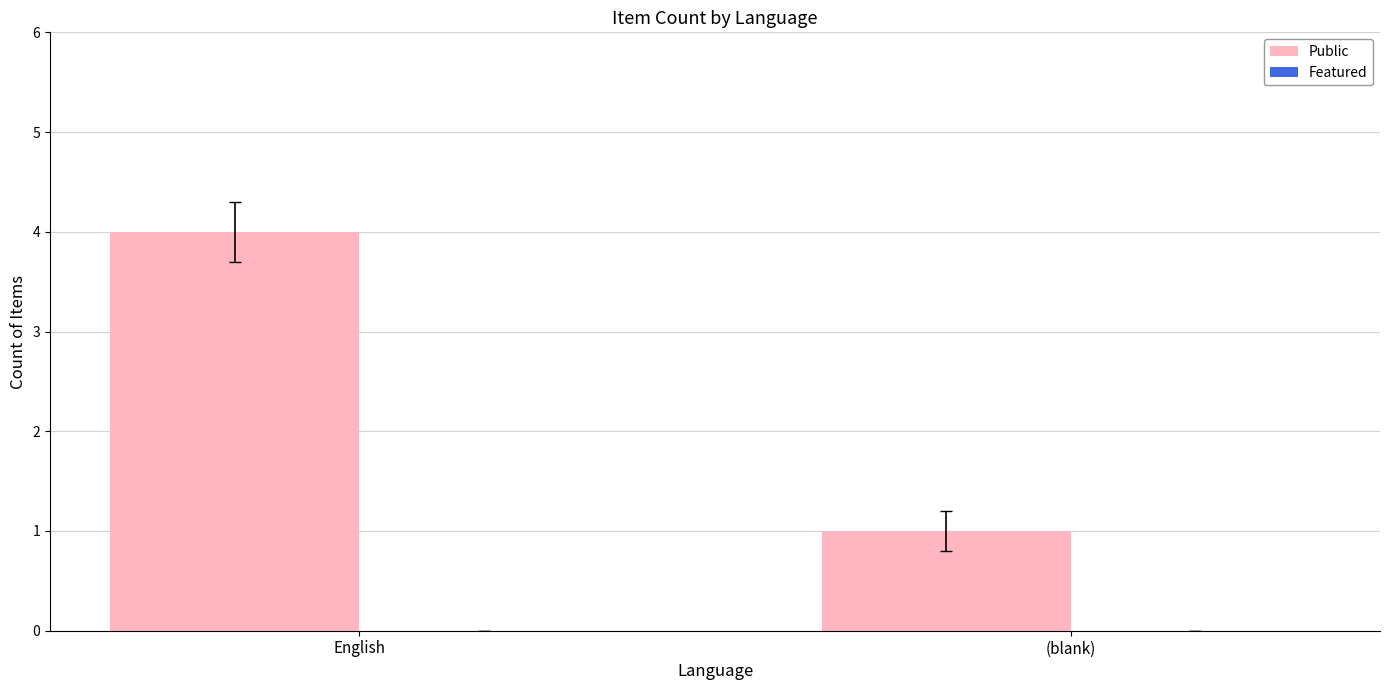

List the labels in order of value, largest first.

English, (blank)